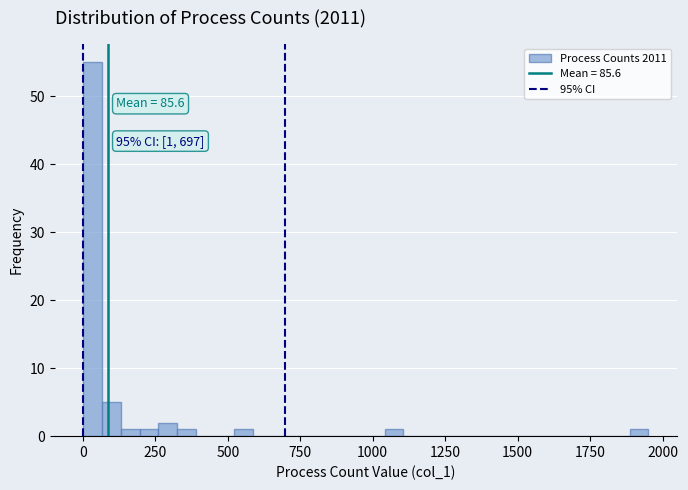

Read against the x-axis, roughly where is the centre of the tallest bar?

50